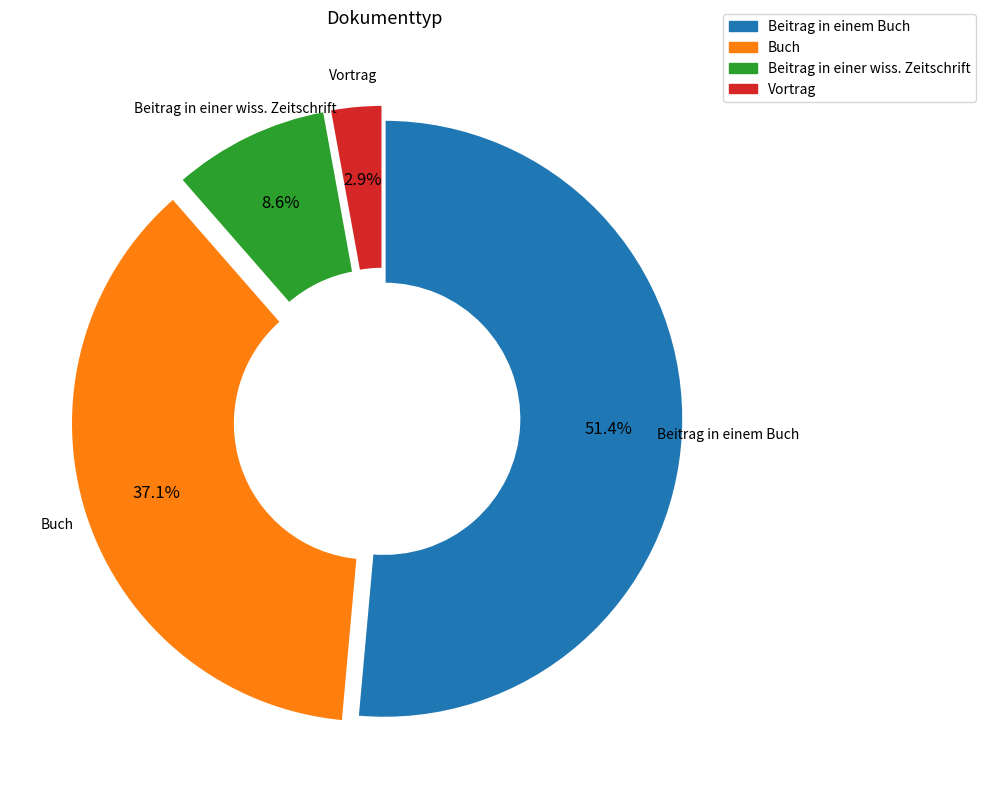

Is it true that Buch is 37% of the pie?

True